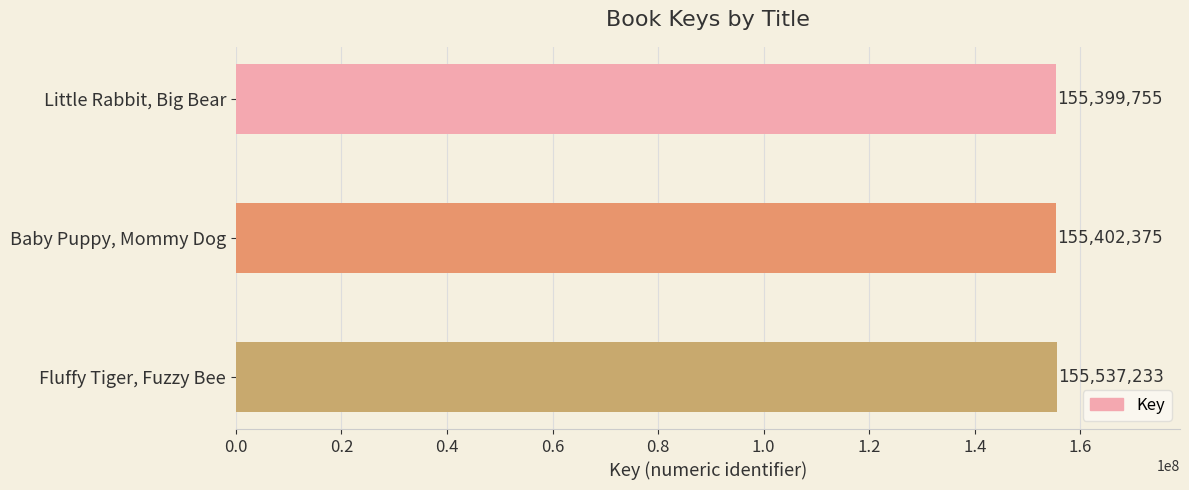

Reading top to bottom, what are all the values shown in this chart?

Little Rabbit, Big Bear=155399755	Baby Puppy, Mommy Dog=155402375	Fluffy Tiger, Fuzzy Bee=155537233